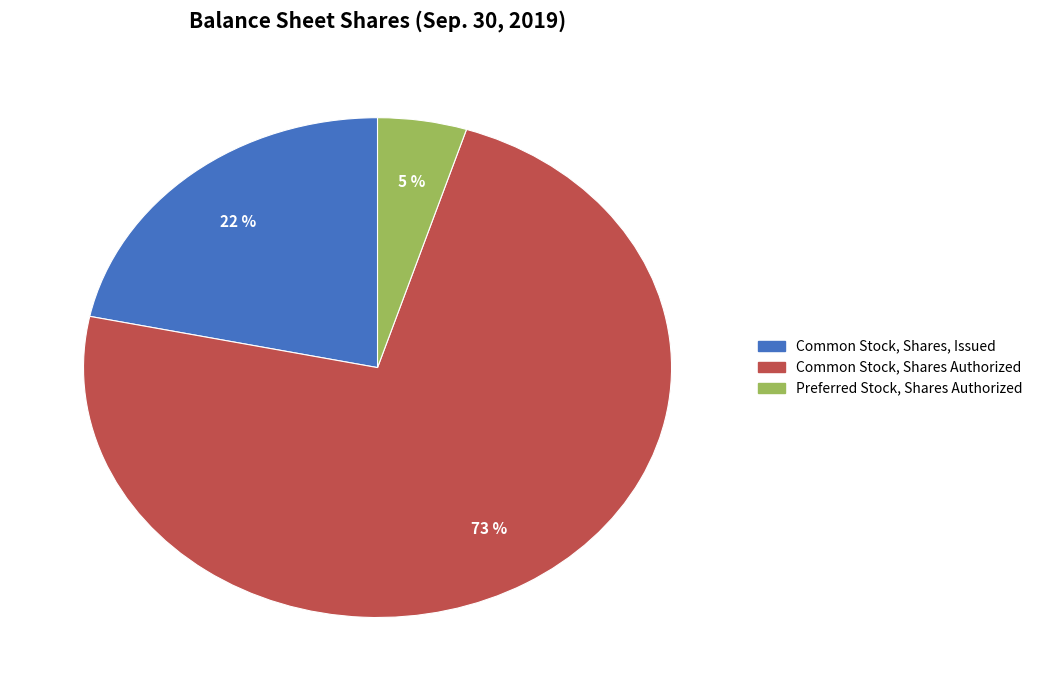

To the nearest percent, what is the difference between the Preferred Stock, Shares Authorized and Common Stock, Shares, Issued slice percentages?

17%